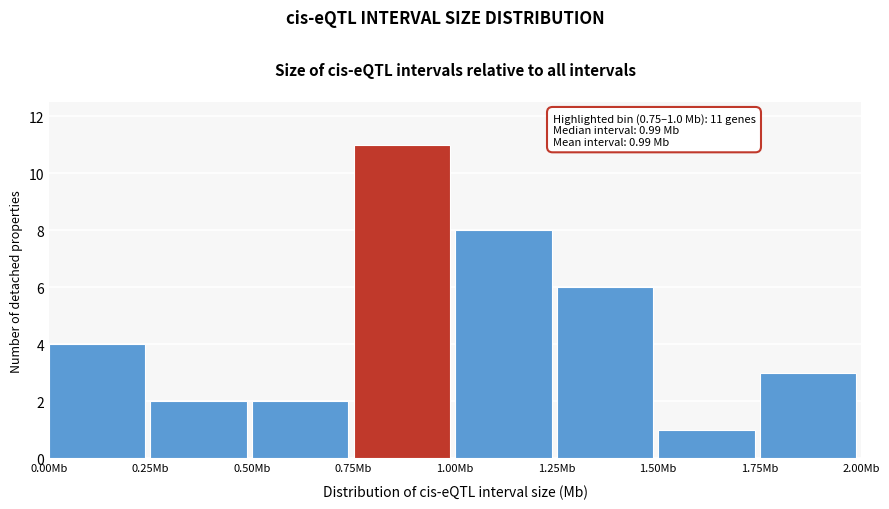

Over which range of the x-axis is the bar tallest?

0.75 to 1.00